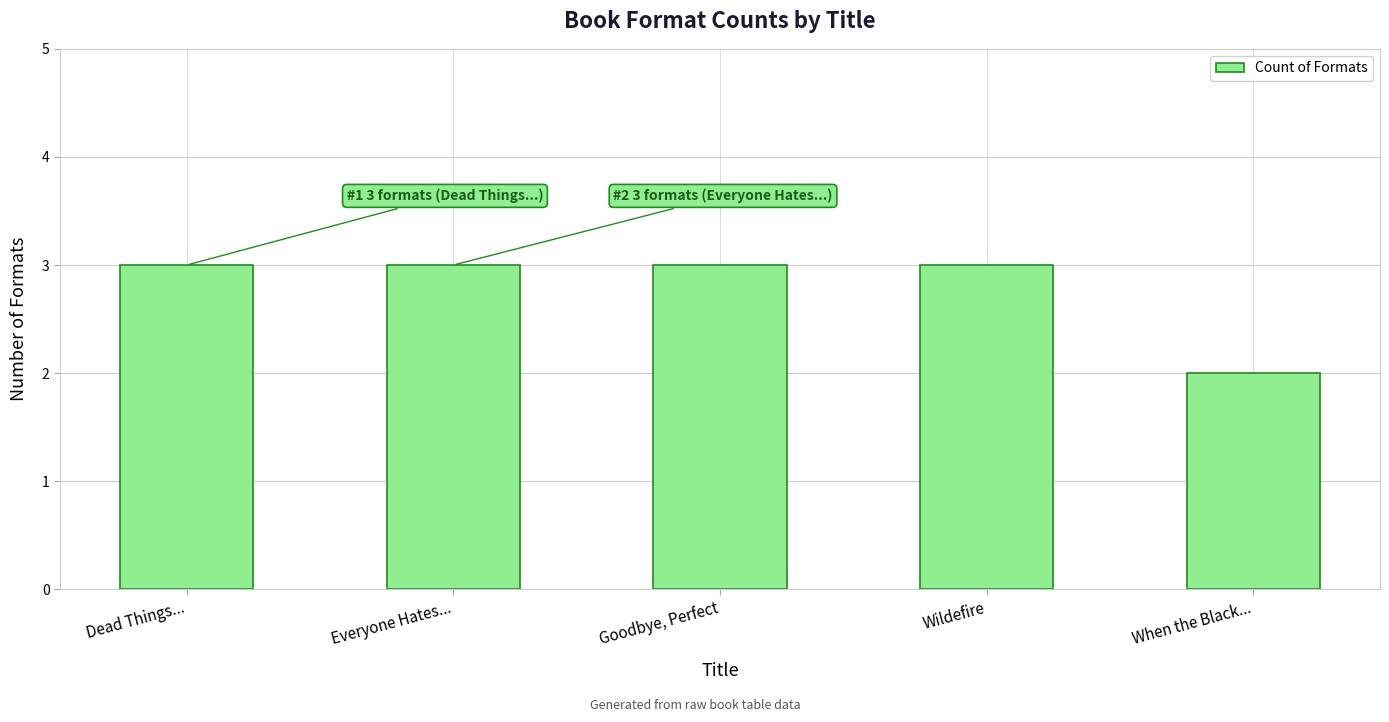

Are the bars horizontal?

No